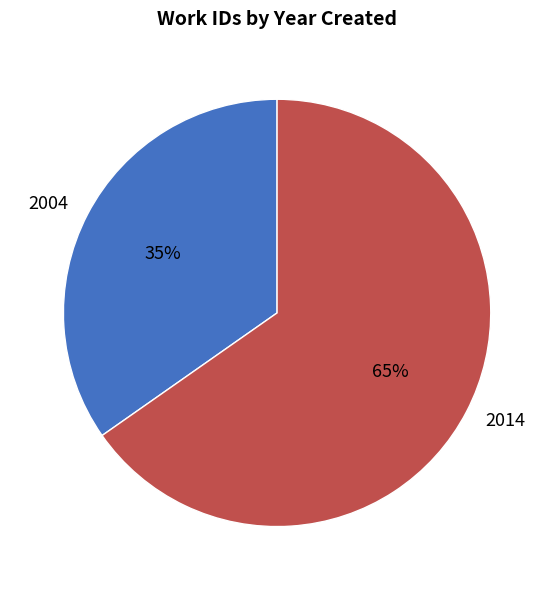

Does any single category account for the majority?

Yes